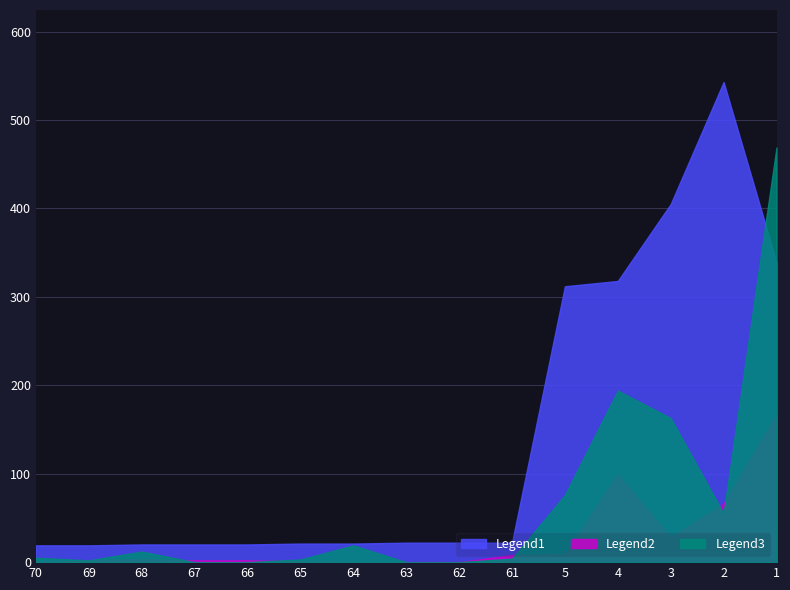

True or false: Legend1 and Legend2 cross at least once.

False